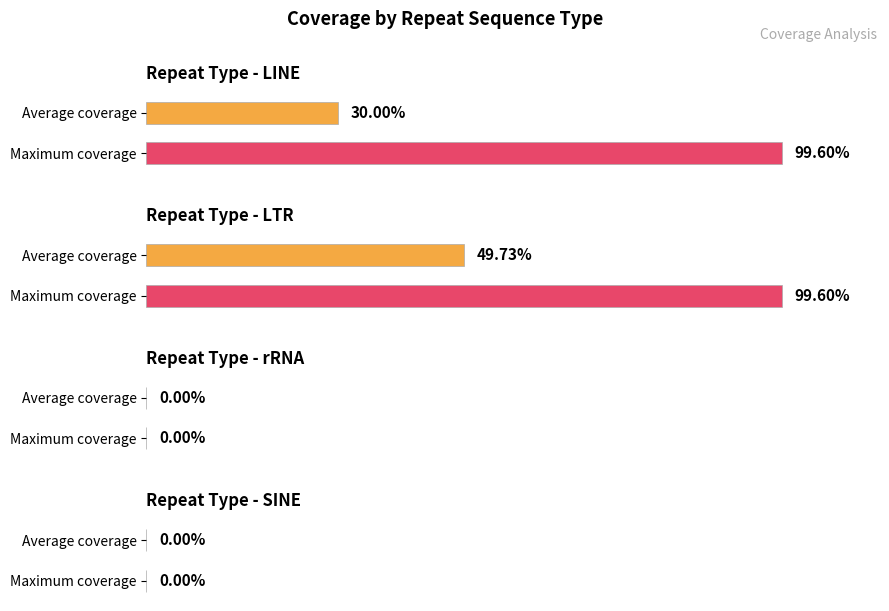

What position from the left is 4?

5